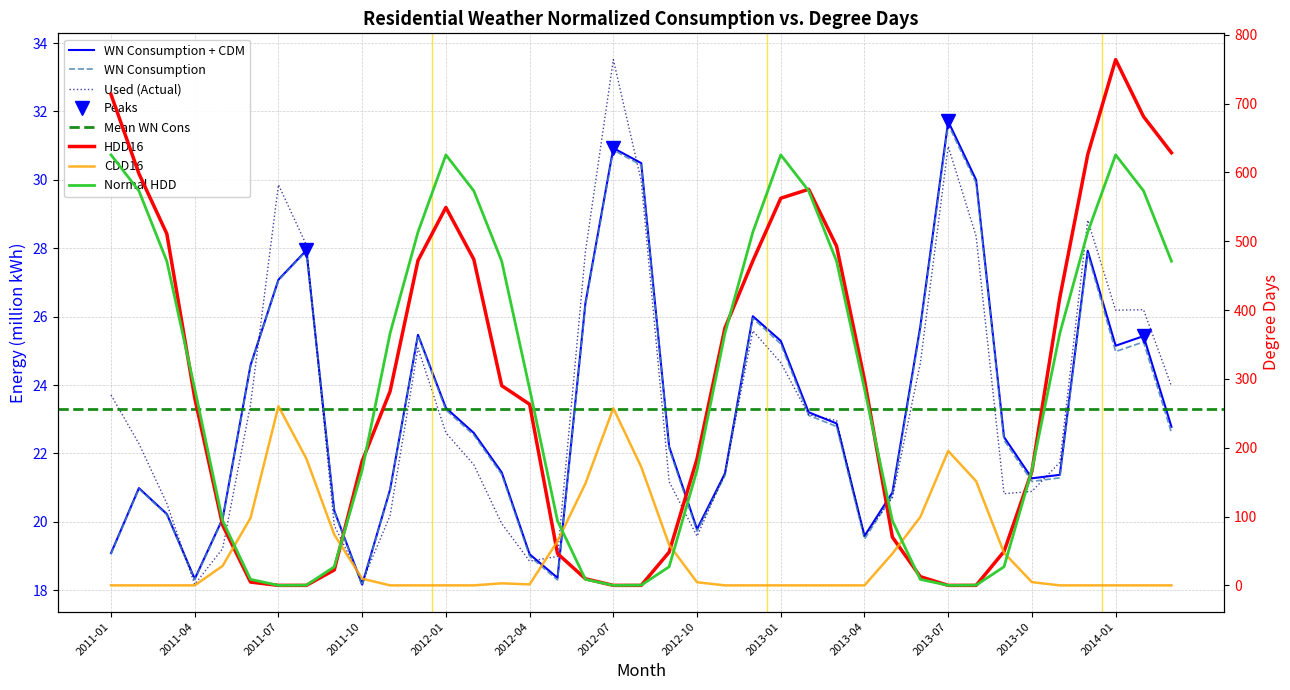

Reading right to left, transcribe all the data shown in this chart.

WN Consumption + CDM: 2014-03=22.8	2014-02=25.4	2014-01=25.2	2013-12=27.9	2013-11=21.4	2013-10=21.3	2013-09=22.5	2013-08=30.0	2013-07=31.7	2013-06=25.7	2013-05=20.9	2013-04=19.6	2013-03=22.9	2013-02=23.2	2013-01=25.3	2012-12=26.0	2012-11=21.4	2012-10=19.8	2012-09=22.2	2012-08=30.5	2012-07=30.9	2012-06=26.4	2012-05=18.4	2012-04=19.1	2012-03=21.4	2012-02=22.6	2012-01=23.3	2011-12=25.5	2011-11=20.9	2011-10=18.2	2011-09=20.3	2011-08=27.9	2011-07=27.1	2011-06=24.6	2011-05=20.1	2011-04=18.3	2011-03=20.2	2011-02=21.0	2011-01=19.1
WN Consumption: 2014-03=22.6	2014-02=25.3	2014-01=25.0	2013-12=27.8	2013-11=21.3	2013-10=21.2	2013-09=22.4	2013-08=29.9	2013-07=31.6	2013-06=25.6	2013-05=20.8	2013-04=19.5	2013-03=22.8	2013-02=23.1	2013-01=25.2	2012-12=26.0	2012-11=21.4	2012-10=19.7	2012-09=22.1	2012-08=30.4	2012-07=30.9	2012-06=26.3	2012-05=18.3	2012-04=19.0	2012-03=21.4	2012-02=22.5	2012-01=23.3	2011-12=25.4	2011-11=20.9	2011-10=18.1	2011-09=20.3	2011-08=27.9	2011-07=27.1	2011-06=24.6	2011-05=20.1	2011-04=18.3	2011-03=20.2	2011-02=21.0	2011-01=19.1
Used: 2014-03=24.0	2014-02=26.2	2014-01=26.2	2013-12=28.8	2013-11=21.7	2013-10=20.9	2013-09=20.8	2013-08=28.4	2013-07=31.0	2013-06=24.6	2013-05=20.7	2013-04=19.6	2013-03=23.0	2013-02=23.1	2013-01=24.7	2012-12=25.6	2012-11=21.4	2012-10=19.6	2012-09=21.2	2012-08=30.0	2012-07=33.5	2012-06=27.9	2012-05=19.0	2012-04=18.9	2012-03=19.9	2012-02=21.7	2012-01=22.6	2011-12=25.1	2011-11=20.2	2011-10=18.2	2011-09=19.9	2011-08=28.1	2011-07=29.9	2011-06=23.4	2011-05=19.2	2011-04=18.2	2011-03=20.5	2011-02=22.3	2011-01=23.7
HDD16: 2014-03=628.6	2014-02=681.1	2014-01=763.9	2013-12=625.9	2013-11=418.2	2013-10=166.0	2013-09=49.2	2013-08=0.0	2013-07=0.0	2013-06=12.7	2013-05=70.1	2013-04=298.6	2013-03=492.8	2013-02=575.5	2013-01=562.5	2012-12=471.5	2012-11=374.0	2012-10=183.9	2012-09=48.3	2012-08=0.0	2012-07=0.0	2012-06=9.6	2012-05=46.2	2012-04=263.1	2012-03=290.2	2012-02=473.7	2012-01=549.1	2011-12=472.0	2011-11=281.9	2011-10=180.7	2011-09=22.4	2011-08=0.0	2011-07=0.0	2011-06=4.8	2011-05=87.4	2011-04=272.3	2011-03=510.8	2011-02=598.2	2011-01=713.3
CDD16: 2014-03=0.0	2014-02=0.0	2014-01=0.0	2013-12=0.0	2013-11=0.0	2013-10=4.7	2013-09=47.3	2013-08=151.4	2013-07=195.3	2013-06=99.3	2013-05=46.1	2013-04=0.0	2013-03=0.0	2013-02=0.0	2013-01=0.0	2012-12=0.0	2012-11=0.0	2012-10=4.5	2012-09=58.9	2012-08=172.1	2012-07=257.4	2012-06=148.0	2012-05=64.2	2012-04=1.4	2012-03=3.0	2012-02=0.0	2012-01=0.0	2011-12=0.0	2011-11=0.0	2011-10=9.7	2011-09=73.7	2011-08=184.2	2011-07=260.3	2011-06=98.0	2011-05=28.3	2011-04=0.0	2011-03=0.0	2011-02=0.0	2011-01=0.0
Normal HDD: 2014-03=471.1	2014-02=573.2	2014-01=625.5	2013-12=513.4	2013-11=366.2	2013-10=167.6	2013-09=27.0	2013-08=0.3	2013-07=0.0	2013-06=8.7	2013-05=93.8	2013-04=285.6	2013-03=471.1	2013-02=573.2	2013-01=625.5	2012-12=513.4	2012-11=366.2	2012-10=167.6	2012-09=27.0	2012-08=0.3	2012-07=0.0	2012-06=8.7	2012-05=93.8	2012-04=285.6	2012-03=471.1	2012-02=573.2	2012-01=625.5	2011-12=513.4	2011-11=366.2	2011-10=167.6	2011-09=27.0	2011-08=0.3	2011-07=0.0	2011-06=8.7	2011-05=93.8	2011-04=285.6	2011-03=471.1	2011-02=573.2	2011-01=625.5